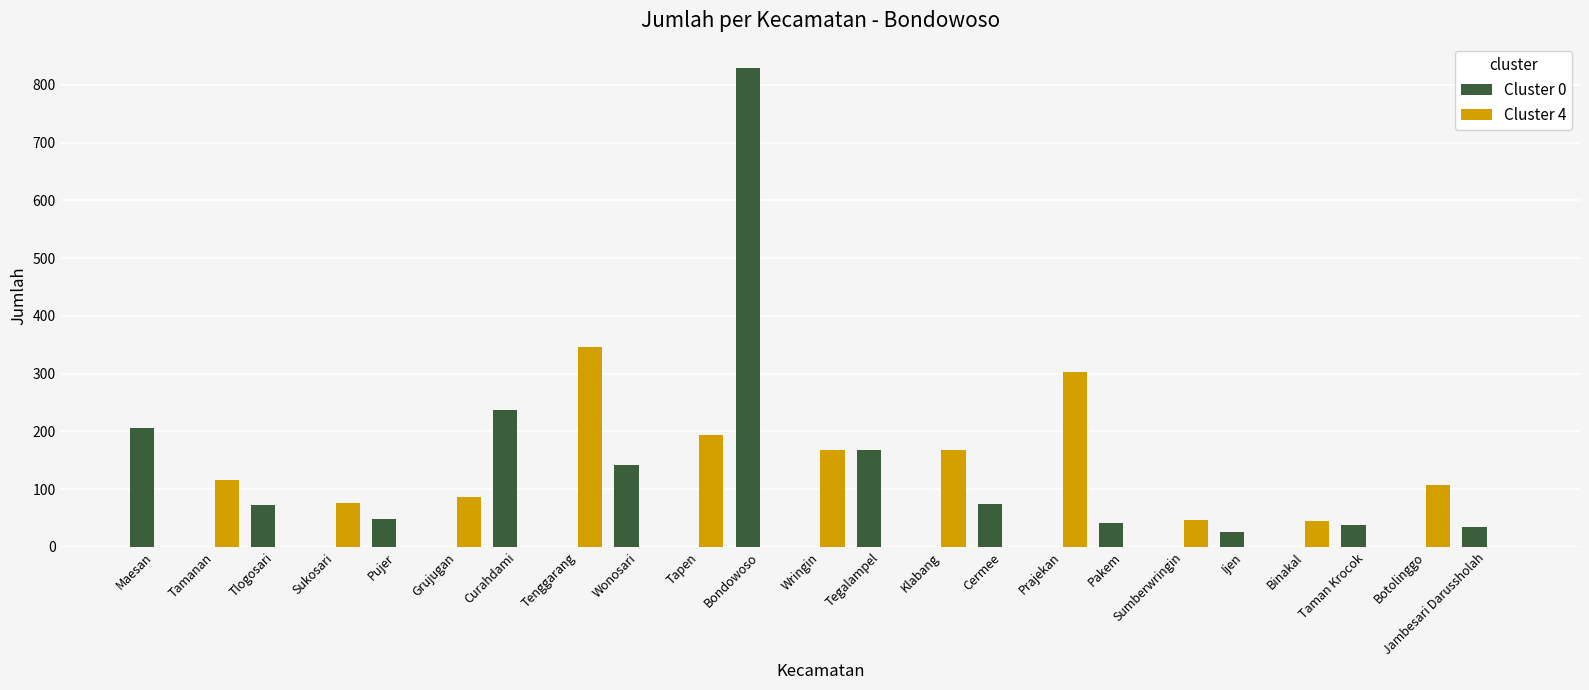

At which category is the sum across all series the highest?

Bondowoso